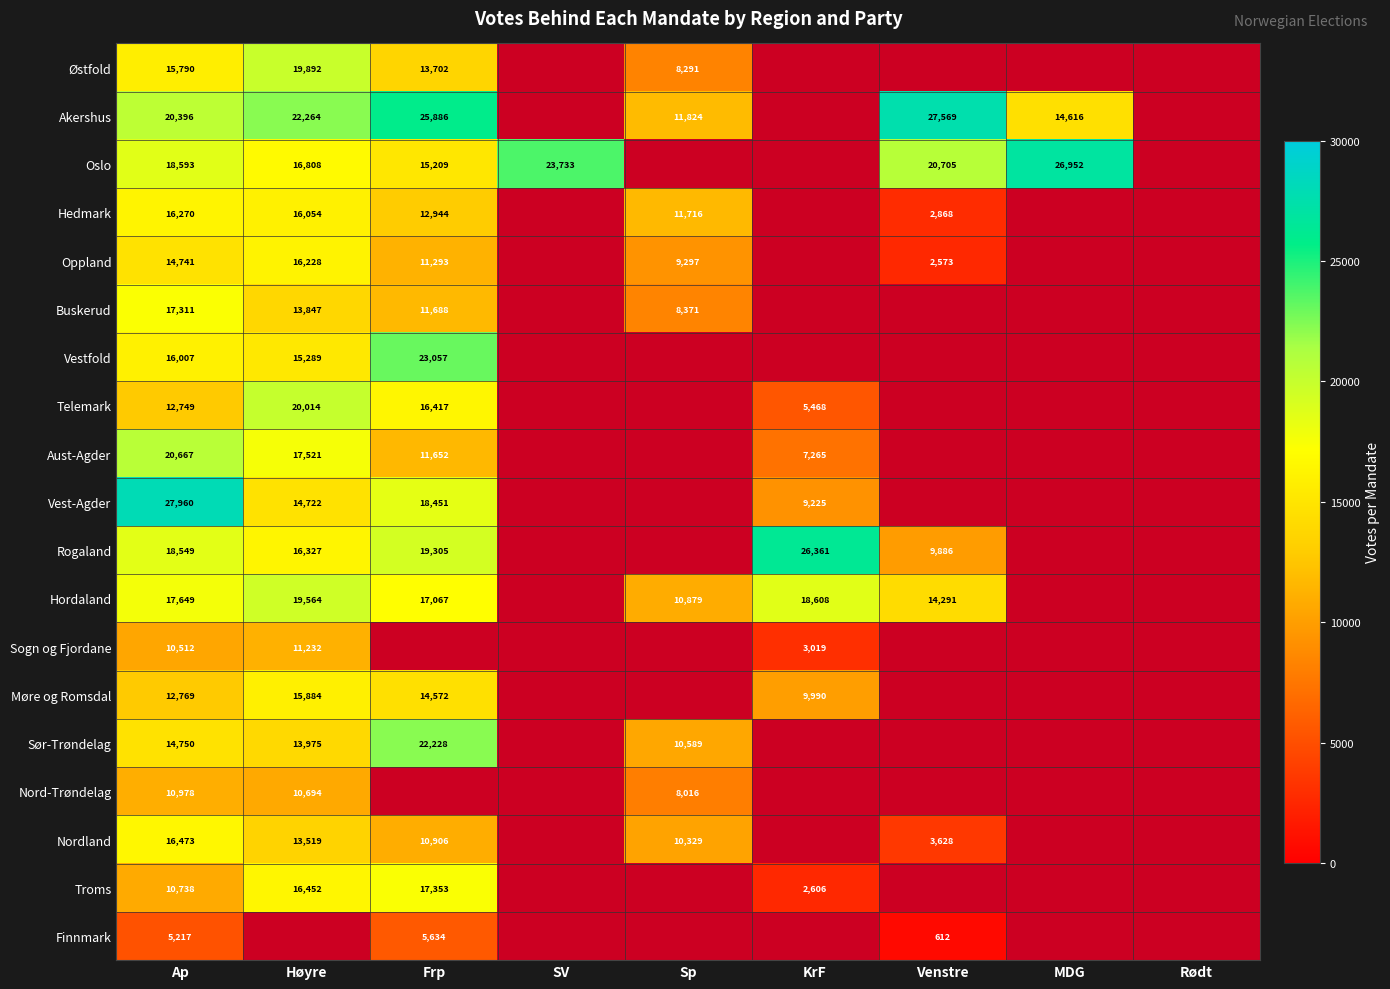

At Ap, list the series in order from largest to smallest.

Vest-Agder, Aust-Agder, Akershus, Oslo, Rogaland, Hordaland, Buskerud, Nordland, Hedmark, Vestfold, Østfold, Sør-Trøndelag, Oppland, Møre og Romsdal, Telemark, Nord-Trøndelag, Troms, Sogn og Fjordane, Finnmark